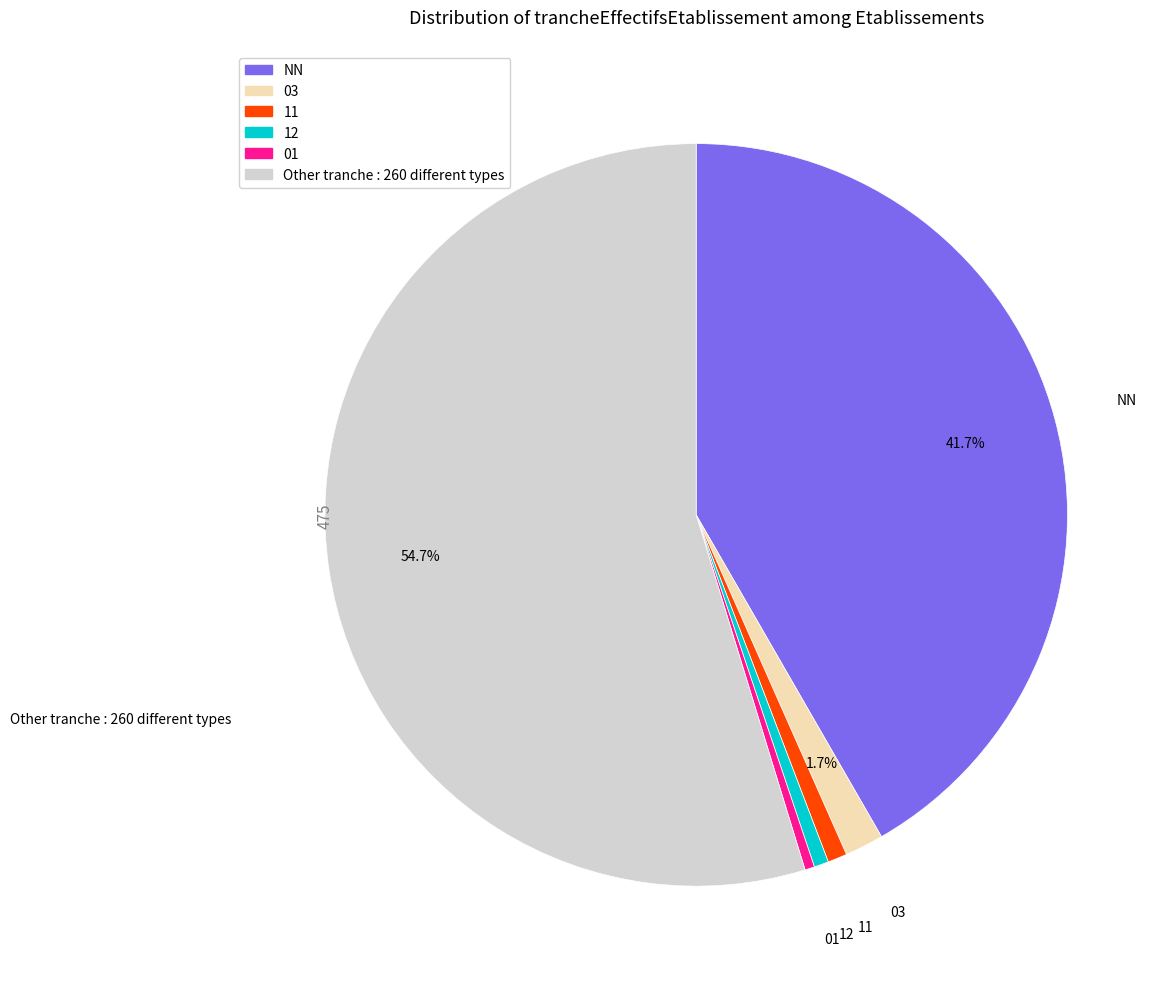

To the nearest percent, what is the difference between the Other and NN slice percentages?

13%